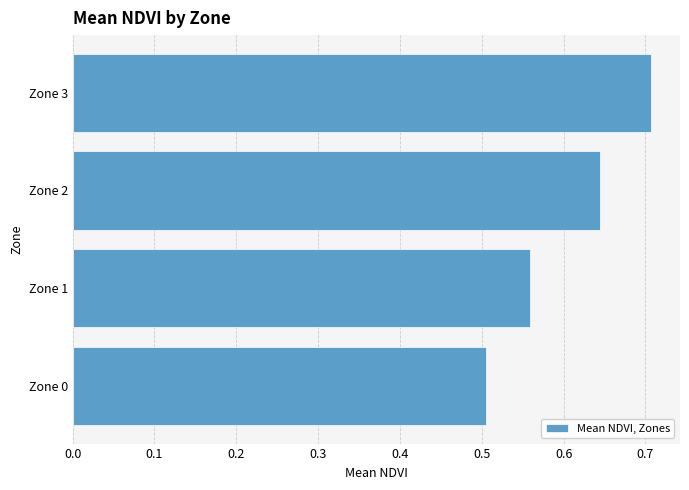

Rank the categories by value from lowest to highest.

Zone 0, Zone 1, Zone 2, Zone 3